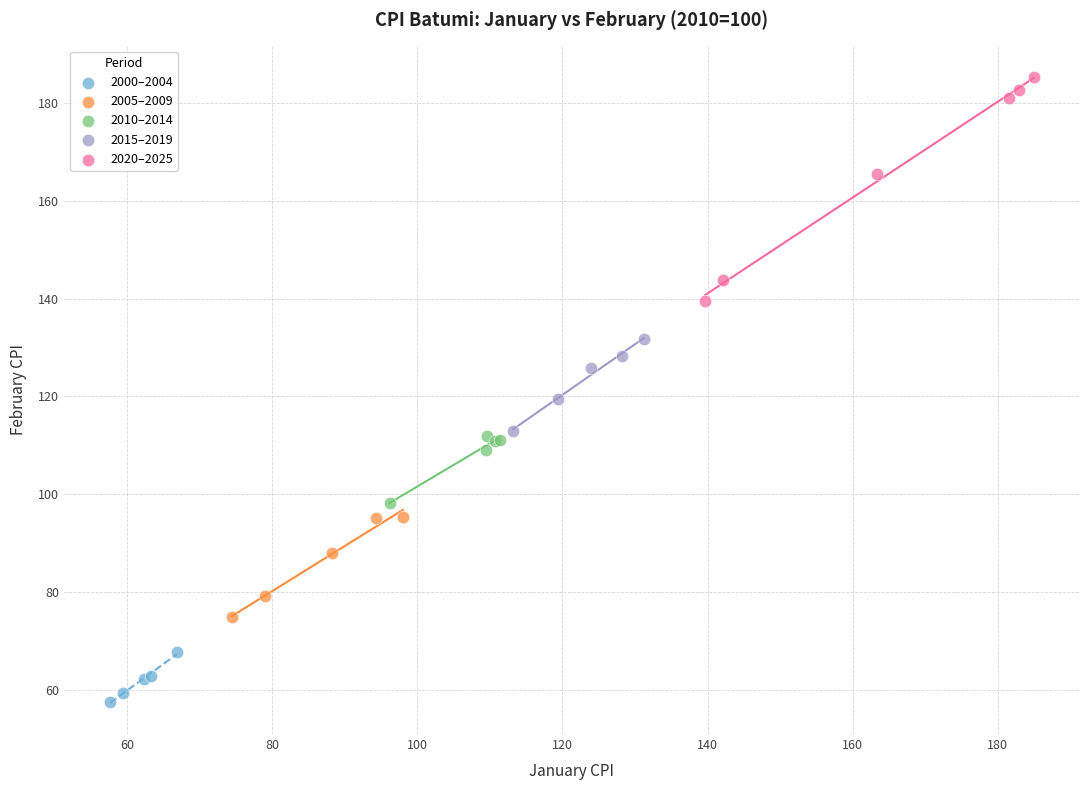

Which series reaches the minimum Y coordinate?

2000–2004